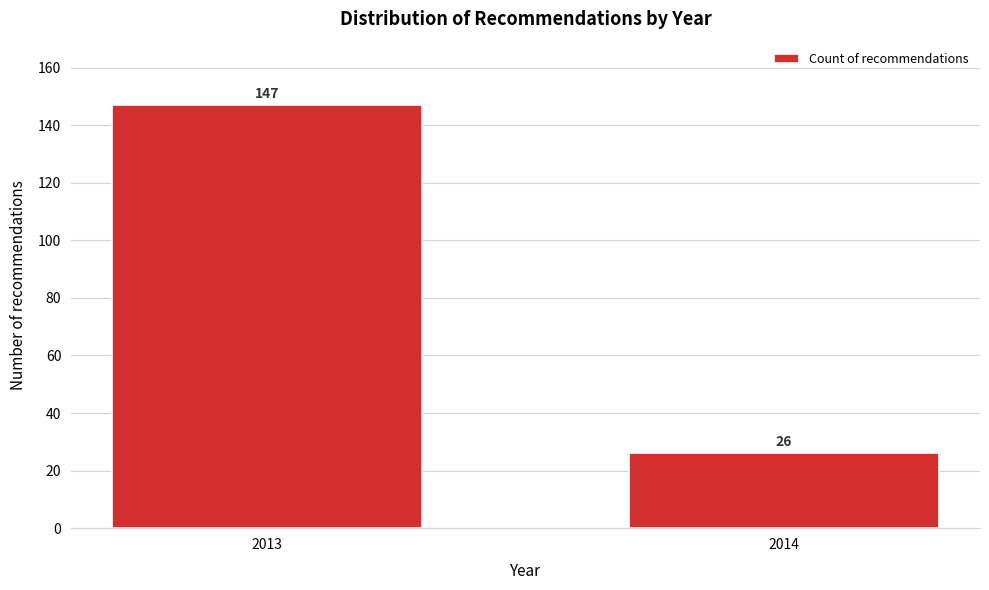

Reading left to right, what are all the values shown in this chart?

2013=147	2014=26